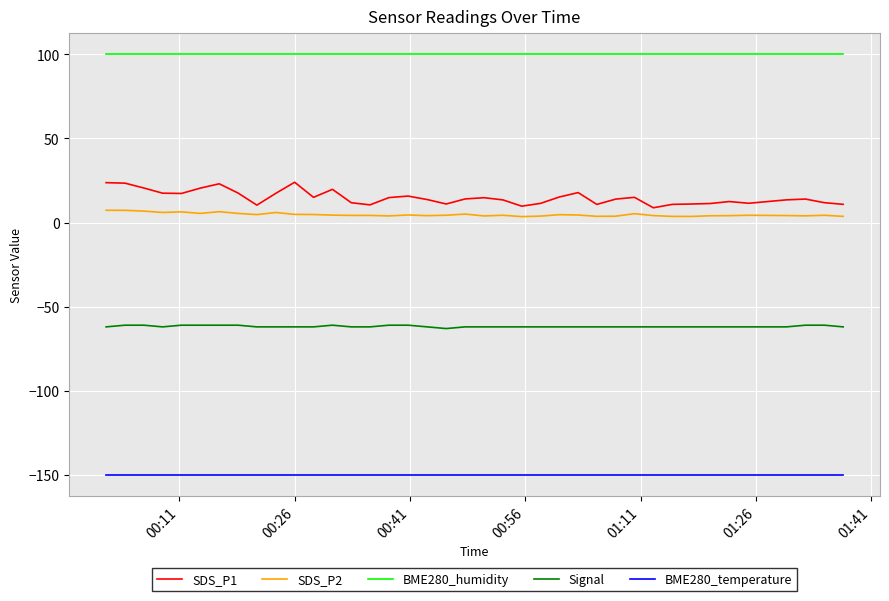

Rank the series by their maximum value, from lowest to highest.

BME280_temperature, Signal, SDS_P2, SDS_P1, BME280_humidity